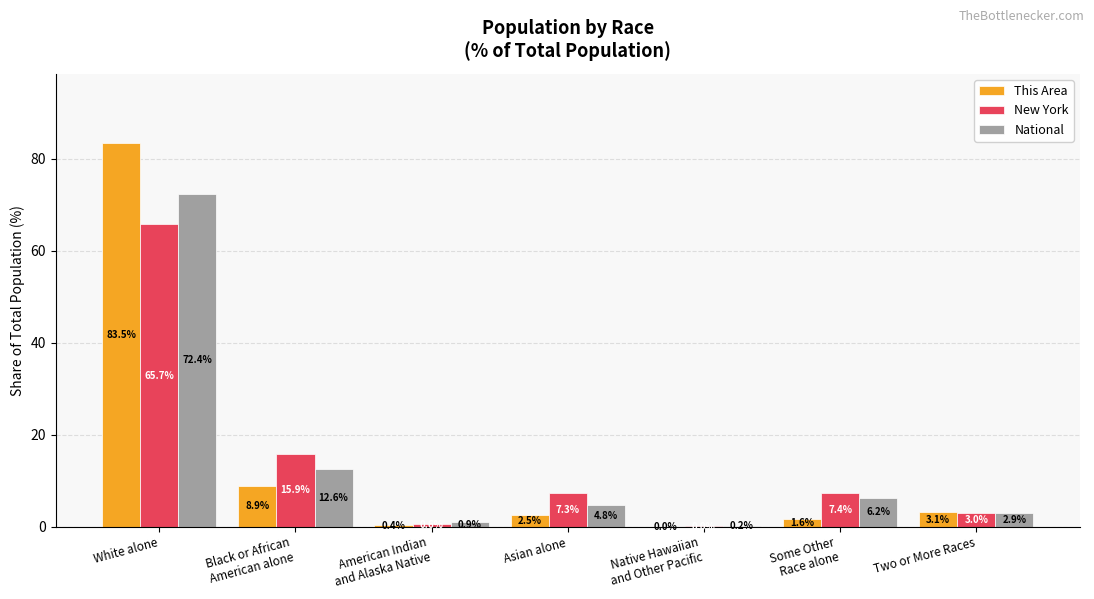

What are all the series names shown in the legend?

This Area, New York, National